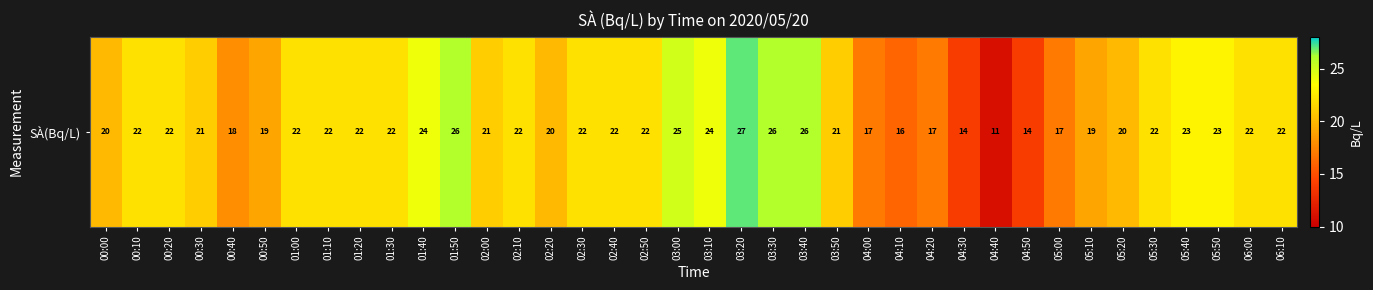

List the labels in order of value, smallest first.

04:40, 04:30, 04:50, 04:10, 04:00, 04:20, 05:00, 00:40, 00:50, 05:10, 00:00, 02:20, 05:20, 00:30, 02:00, 03:50, 00:10, 00:20, 01:00, 01:10, 01:20, 01:30, 02:10, 02:30, 02:40, 02:50, 05:30, 06:00, 06:10, 05:40, 05:50, 01:40, 03:10, 03:00, 01:50, 03:30, 03:40, 03:20